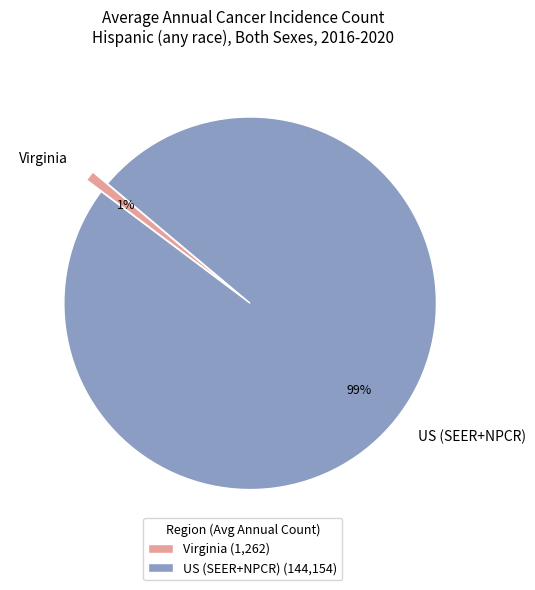

What percentage is the Virginia slice, to the nearest percent?

1%